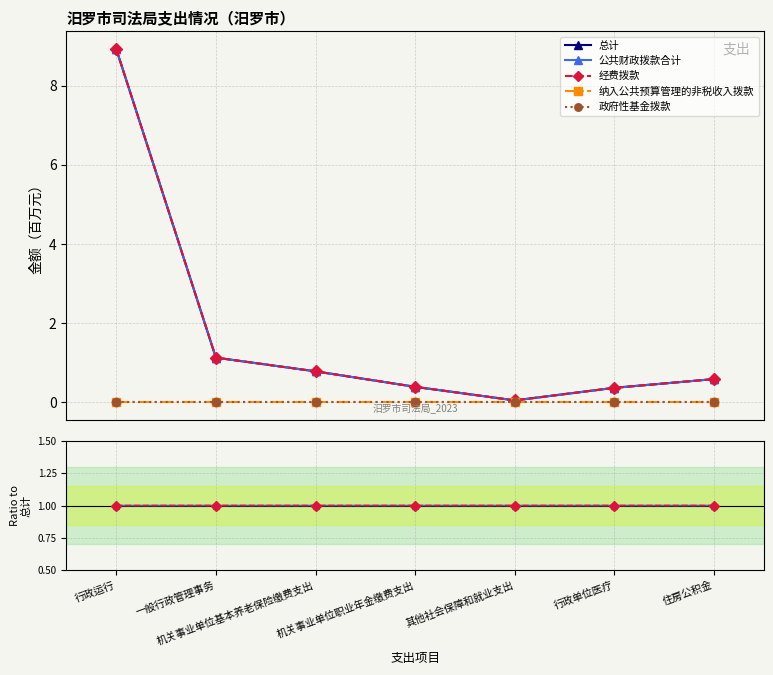

At how many categories does at least one series exceed 0?

7